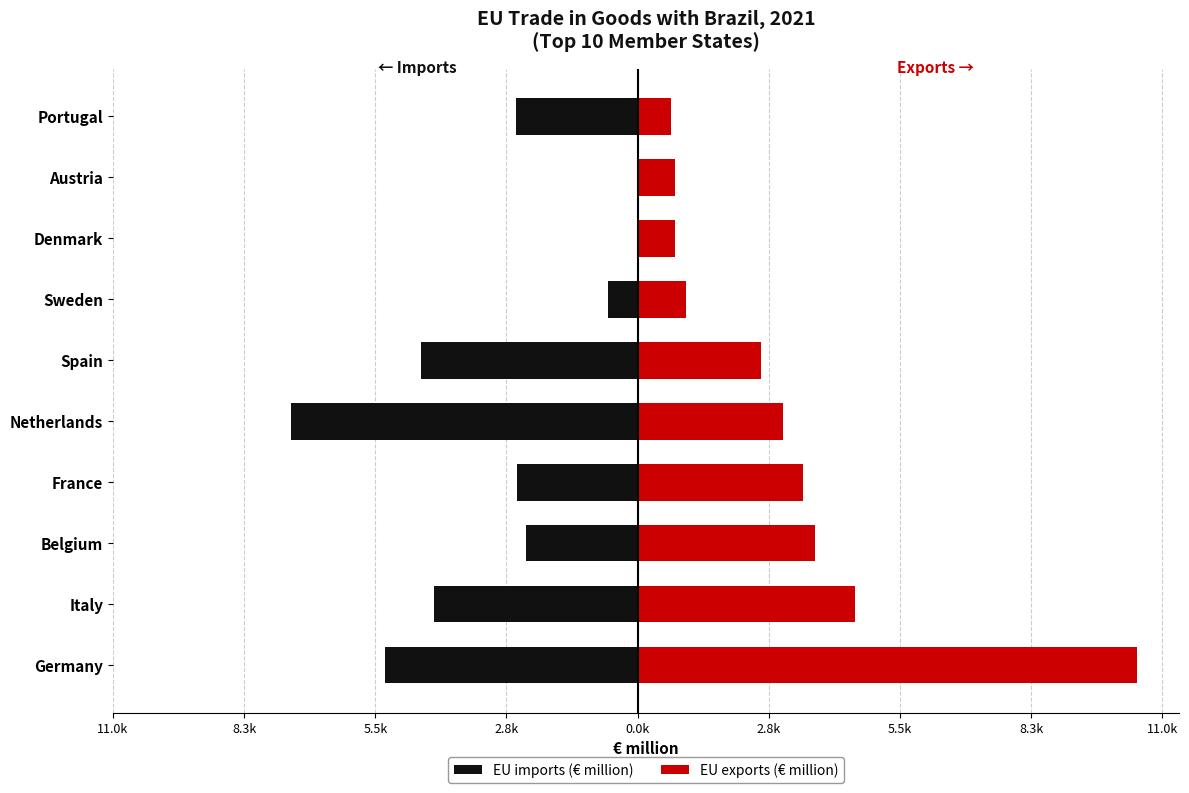

At Portugal, list the series in order from largest to smallest.

EU exports (€ million), EU imports (€ million)